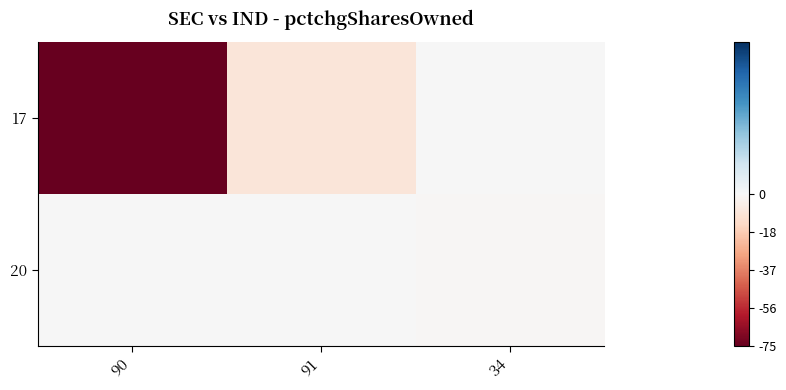

What is the spread (max minus min) of values at 34?

1